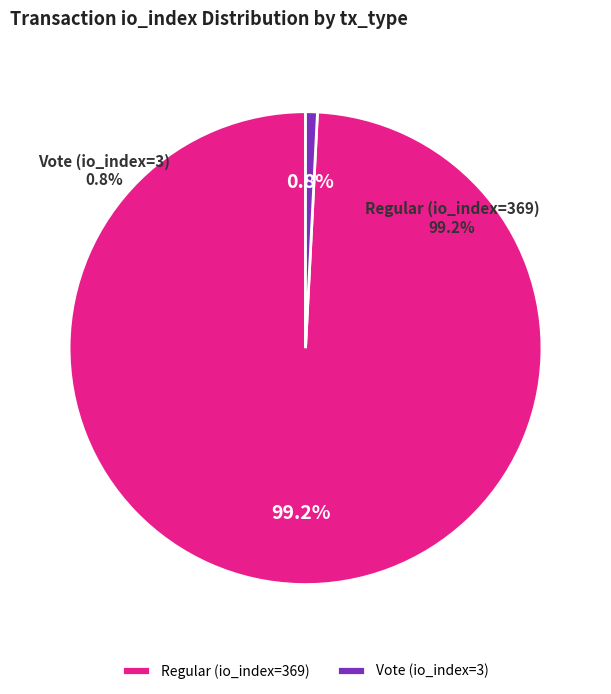

Is Vote (io_index=3) the majority of the pie?

No